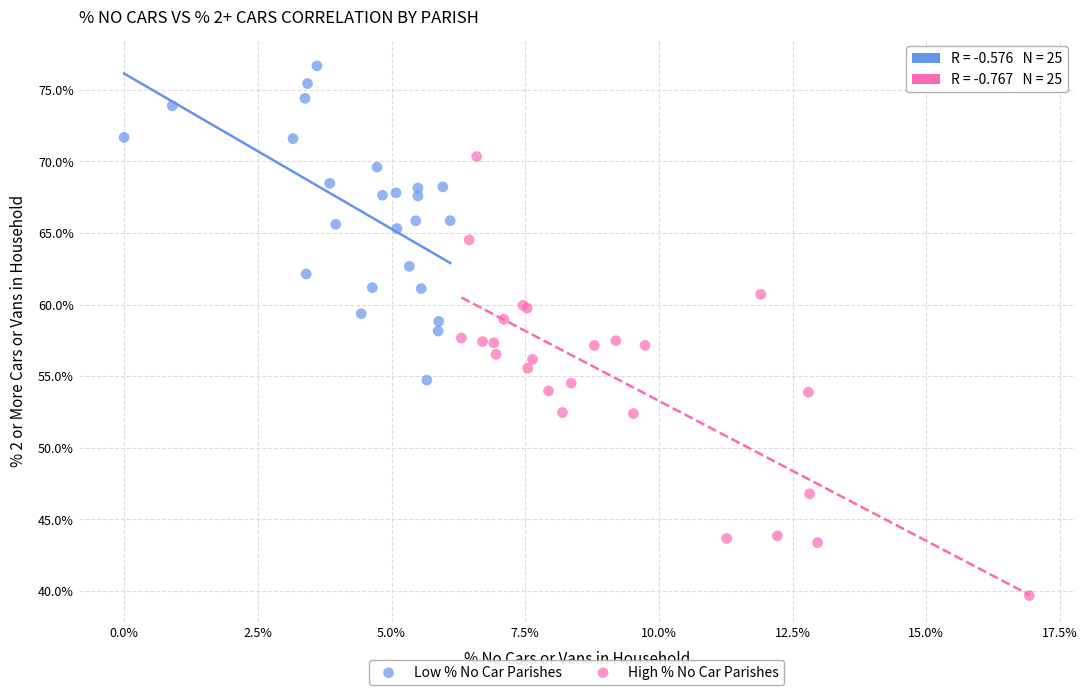

Which series contains the highest Y value?

Low % No Car Parishes